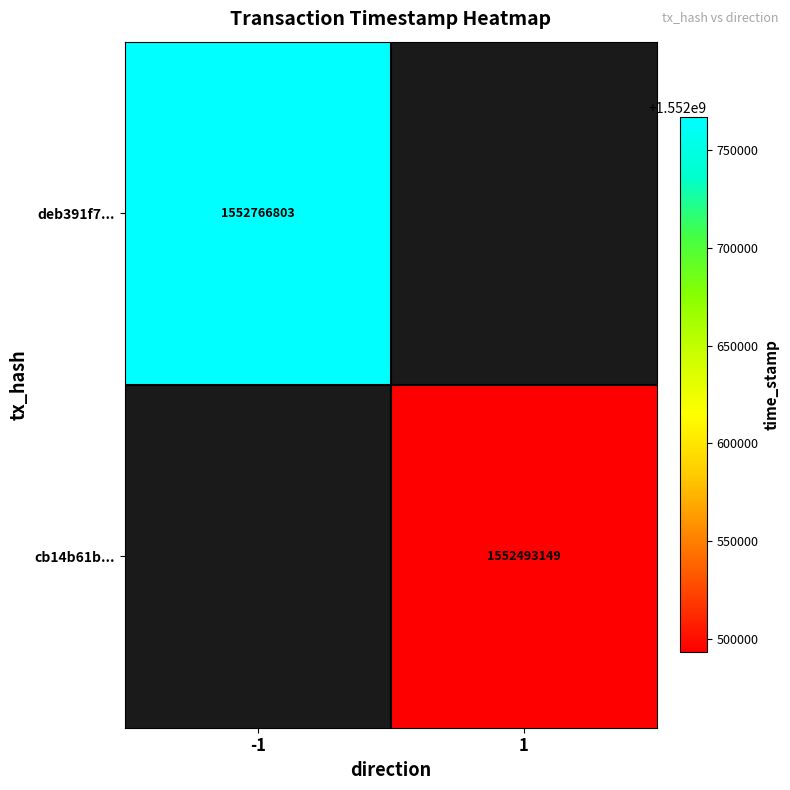

The cb14b61b... series shows 1552493149 at 1. True or false?

True